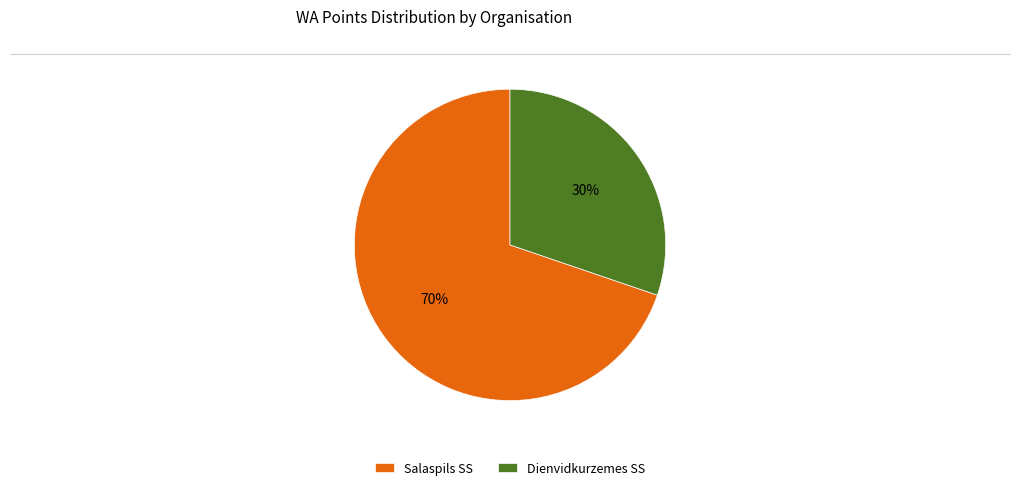

To the nearest percent, what is the difference between the Salaspils SS and Dienvidkurzemes SS slice percentages?

40%